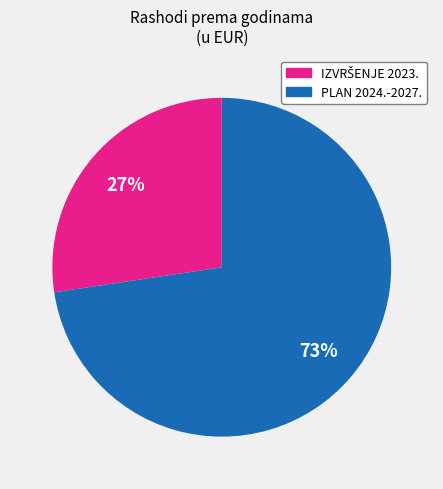

To the nearest percent, what is the average slice percentage?

50%